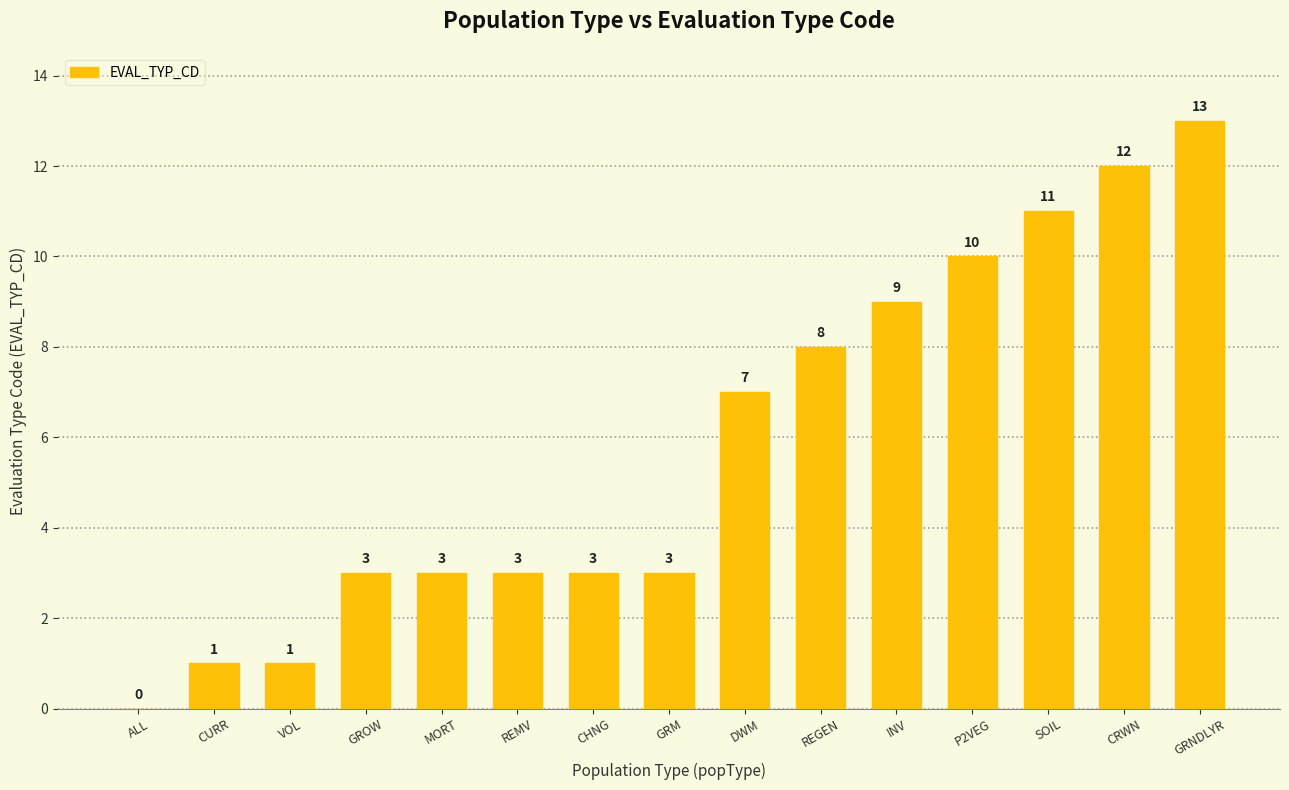

True or false: the data shows 10 at P2VEG.

True